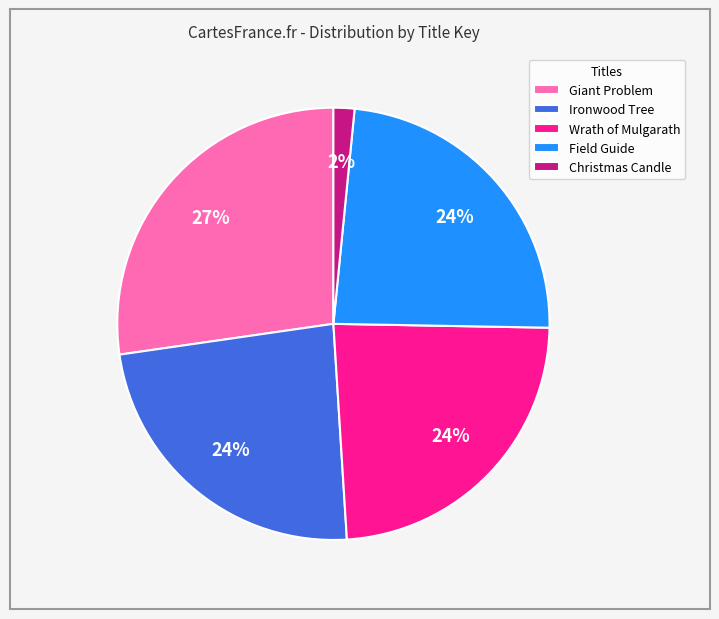

Combined, do Wrath of Mulgarath and Field Guide account for over 50%?

No